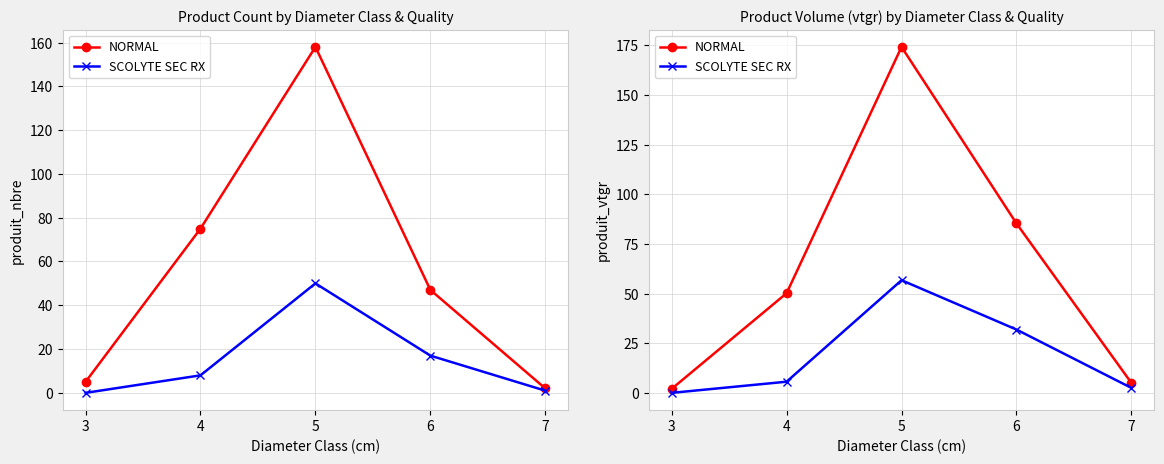

Rank the categories by SCOLYTE SEC RX value from lowest to highest.

3, 7, 4, 6, 5